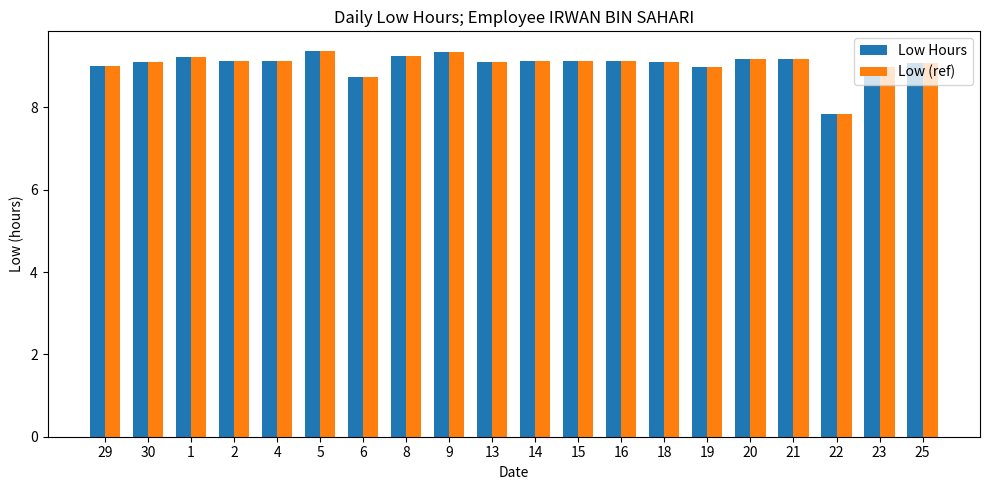

What is the maximum value shown in the chart?

9.4